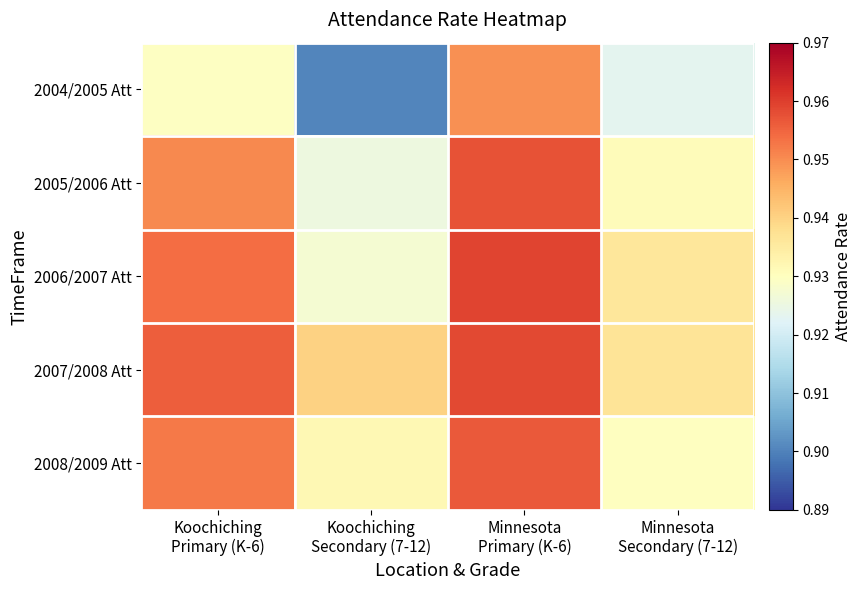

Which has a higher value, Koochiching
Secondary (7-12) or Minnesota
Primary (K-6)?

Minnesota
Primary (K-6)